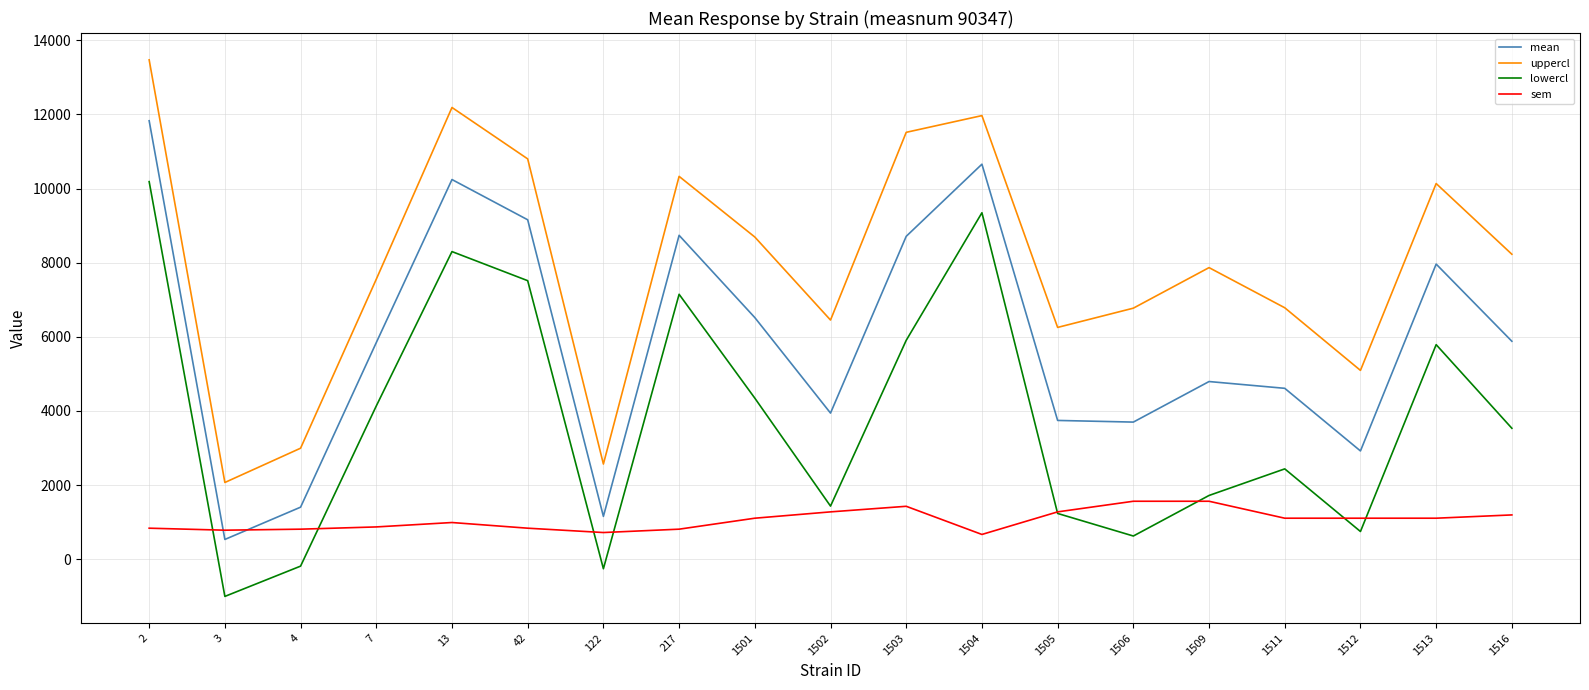

What is the maximum value for mean?

11831.1